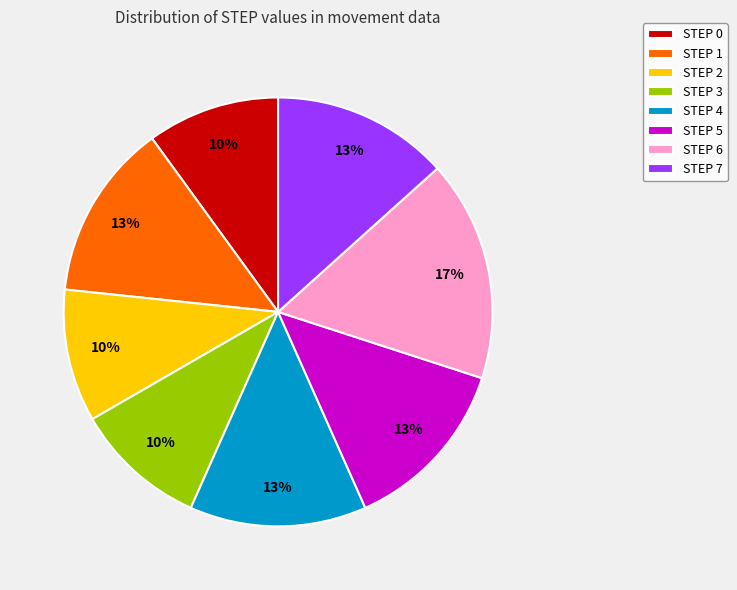

Combined, do STEP 6 and STEP 7 account for over 50%?

No